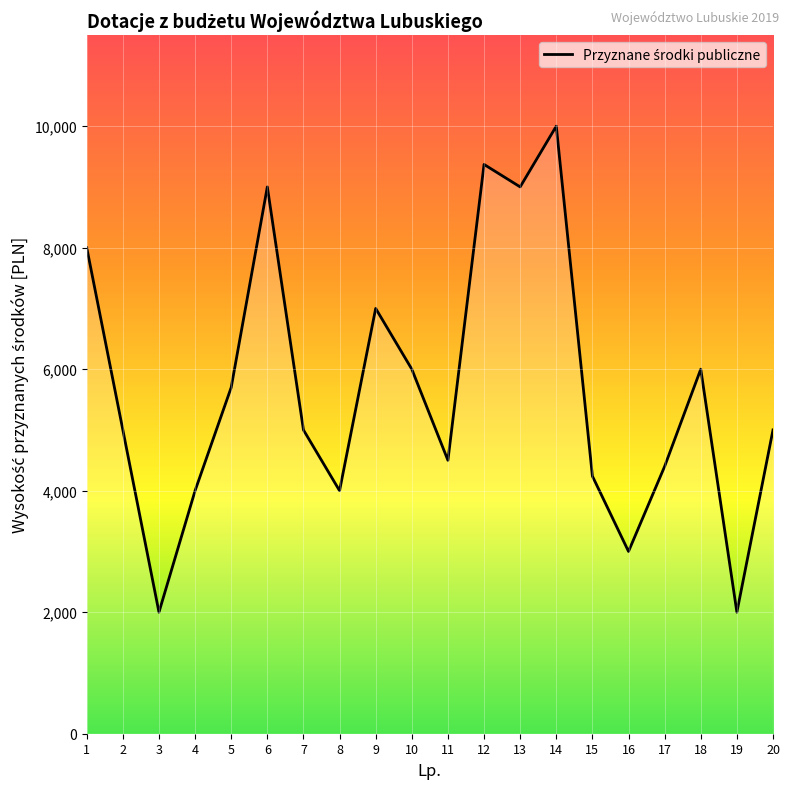

True or false: the data shows 4000 at 8.

True